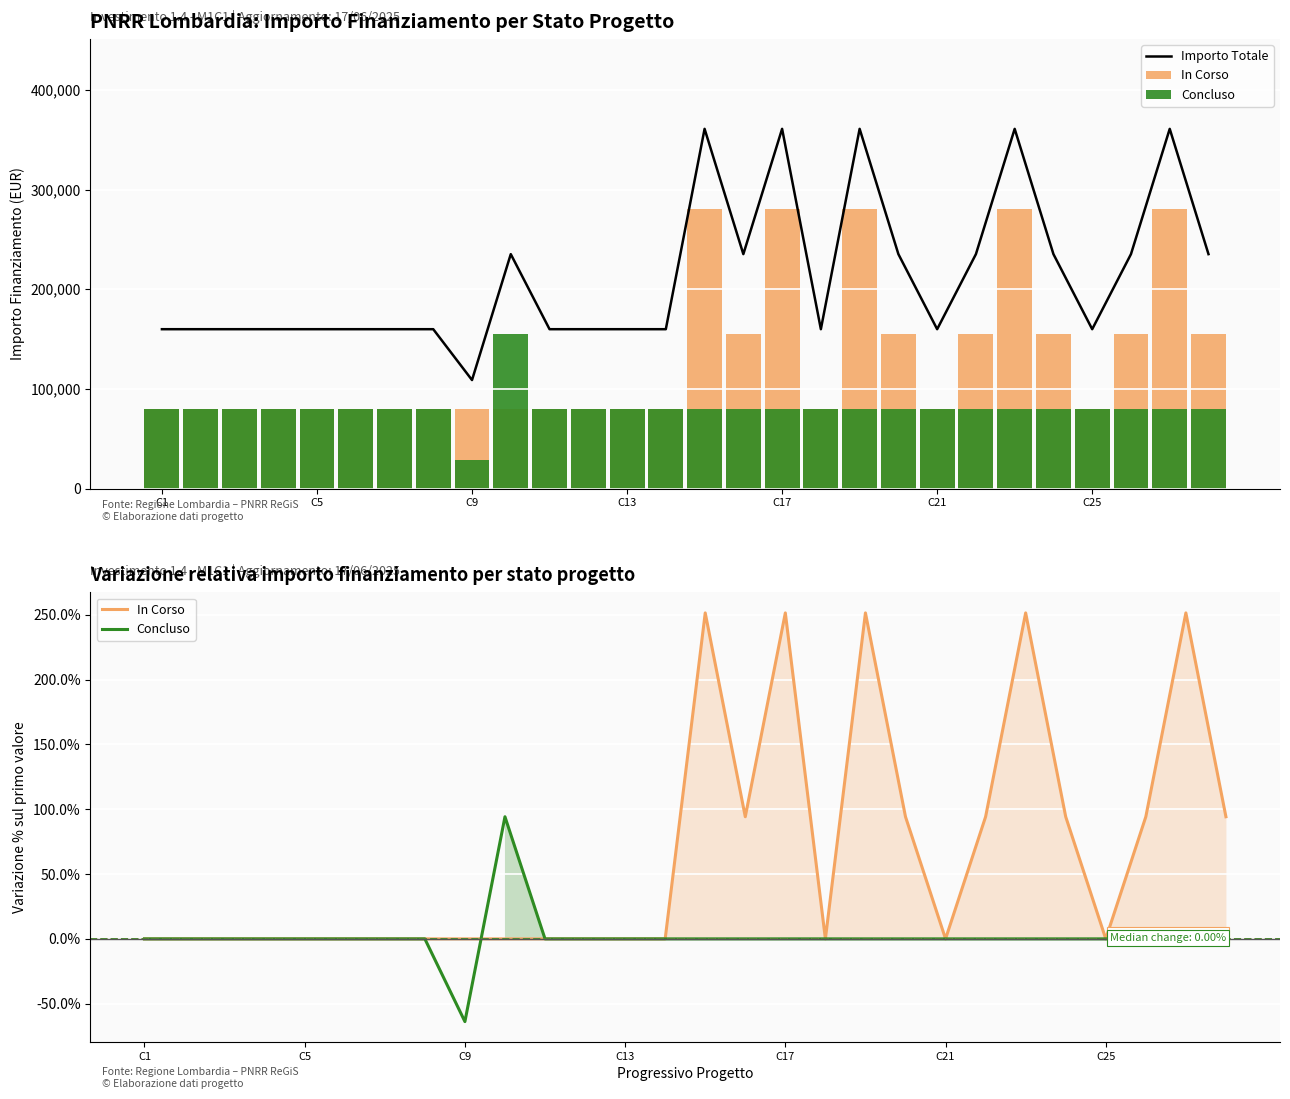

How many groups of bars are there?

28